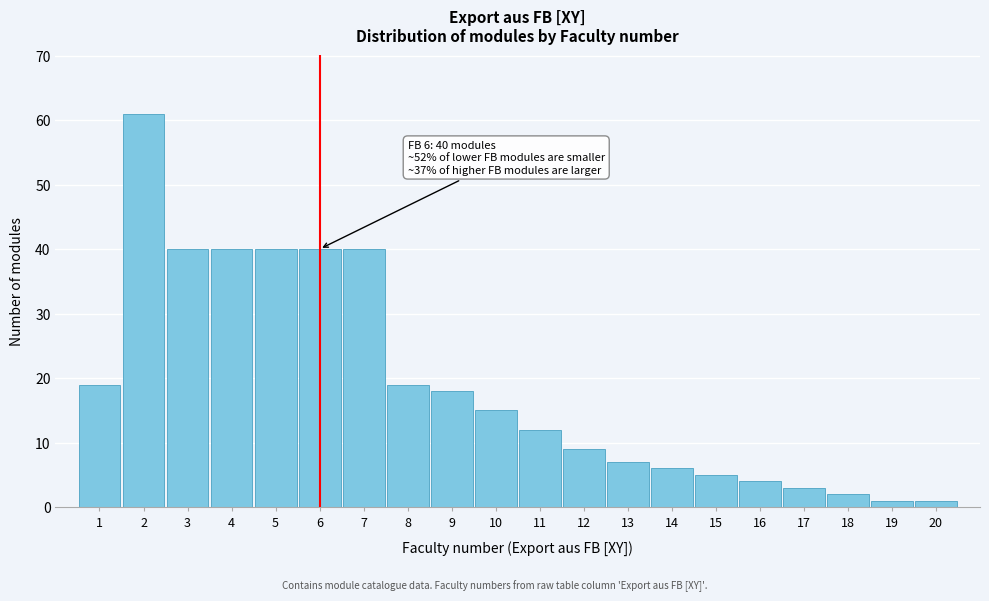

Reading right to left, list all the values displayed in this chart.

20=1	19=1	18=2	17=3	16=4	15=5	14=6	13=7	12=9	11=12	10=15	9=18	8=19	7=40	6=40	5=40	4=40	3=40	2=61	1=19